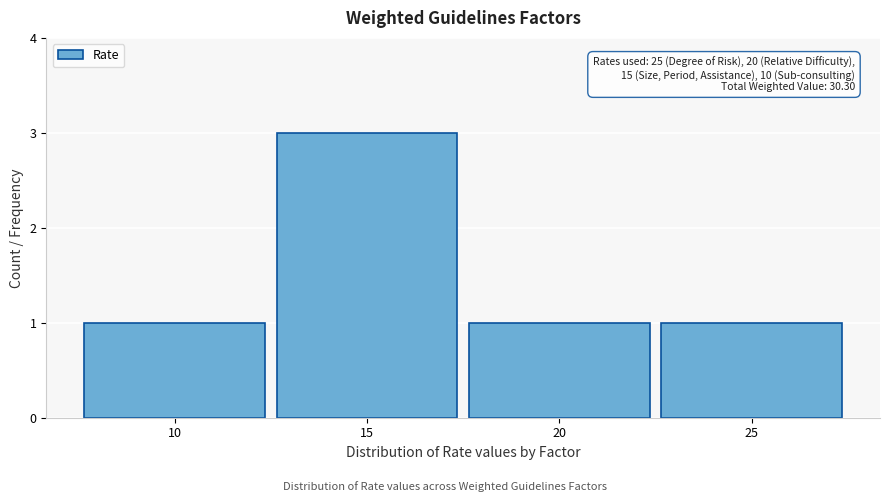

Reading right to left, extract all data points from this chart.

1	1	3	1